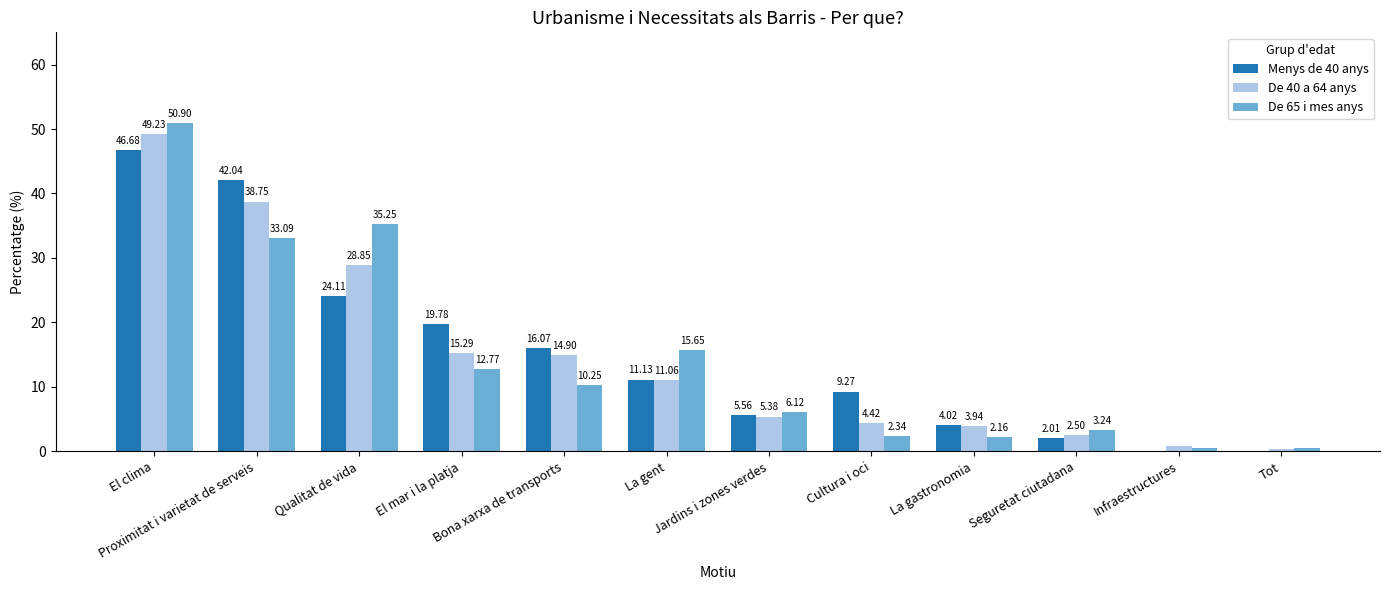

What is the sum of all De 40 a 64 anys values?

175.6